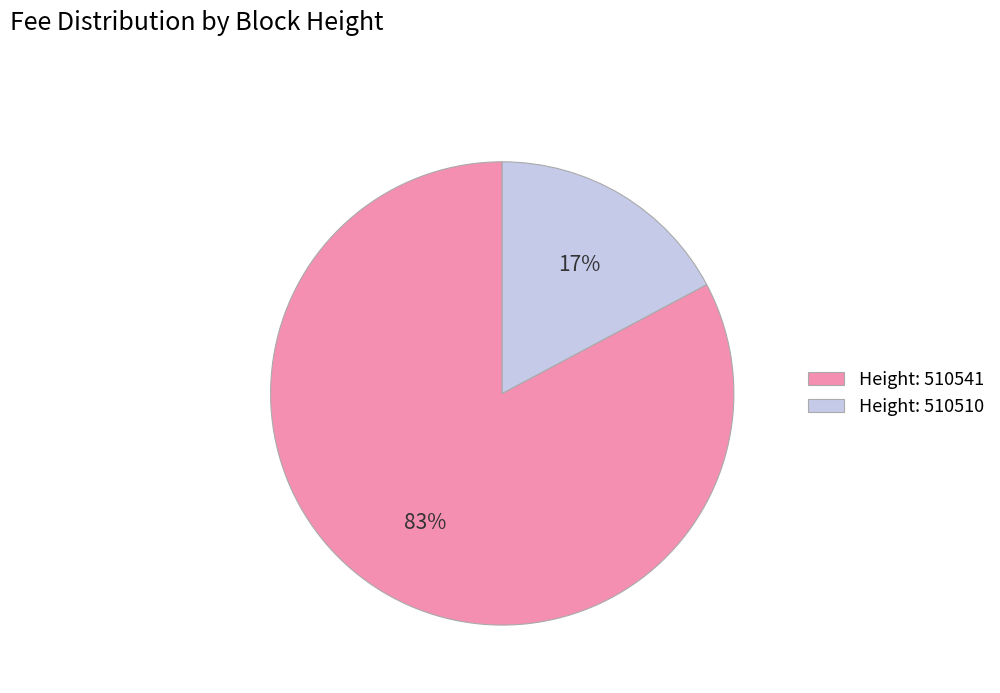

How many slices are in this pie chart?

2